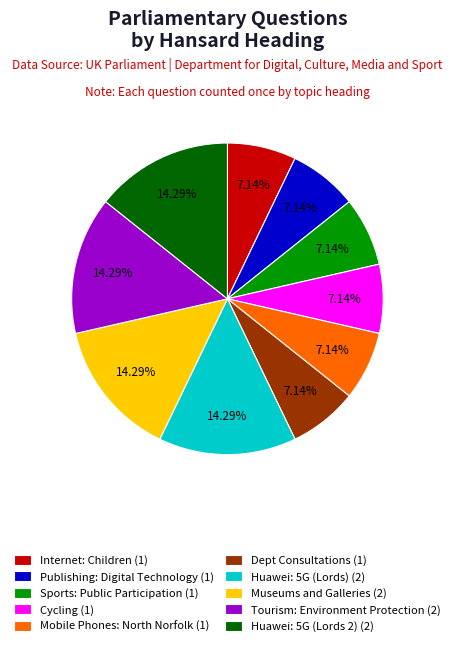

To the nearest percent, what percentage of the pie is Mobile Phones: North Norfolk?

7%